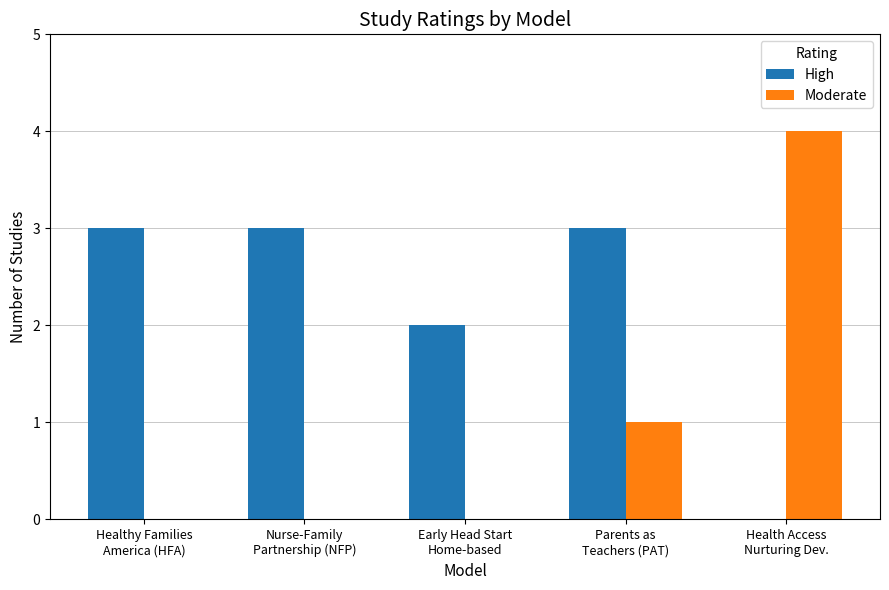

Which series has the largest total across all categories?

High